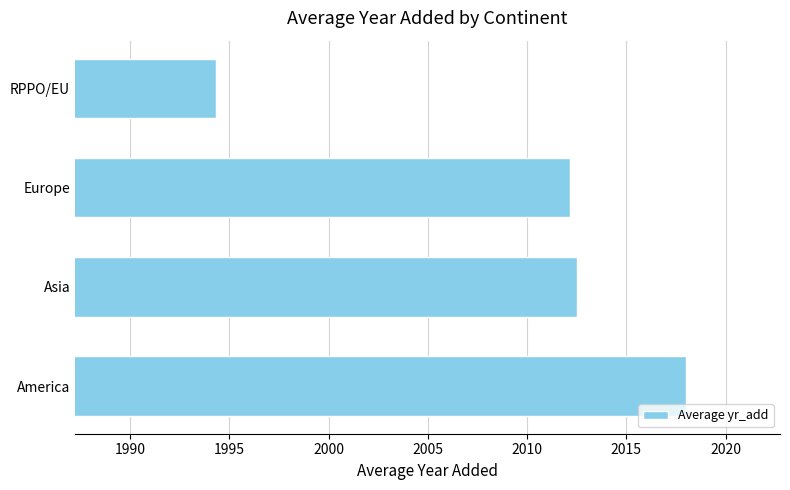

Does the chart contain stacked bars?

No